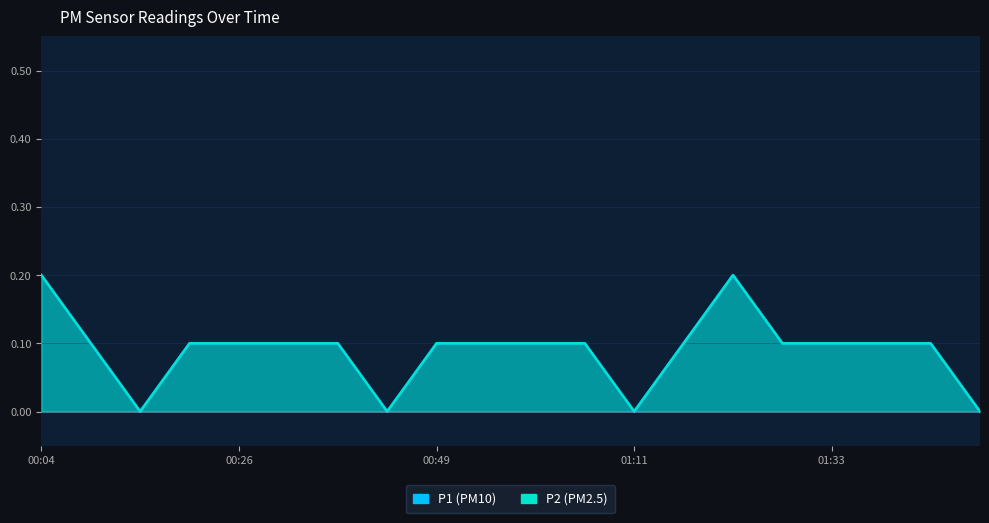

What is the difference between the maximum and second lowest values in the P2 series?

0.2